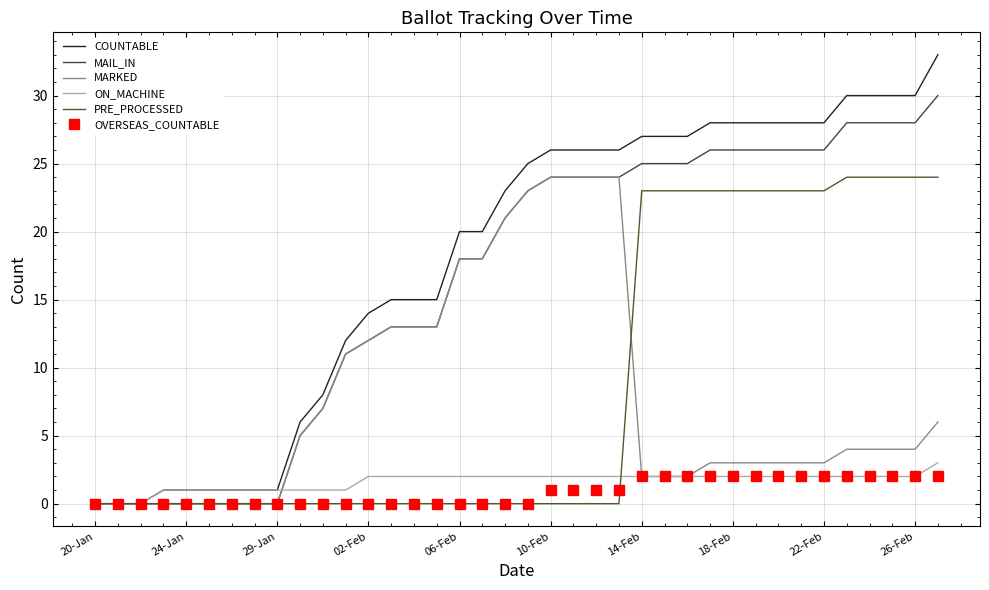

Count the number of data series in this chart.

6